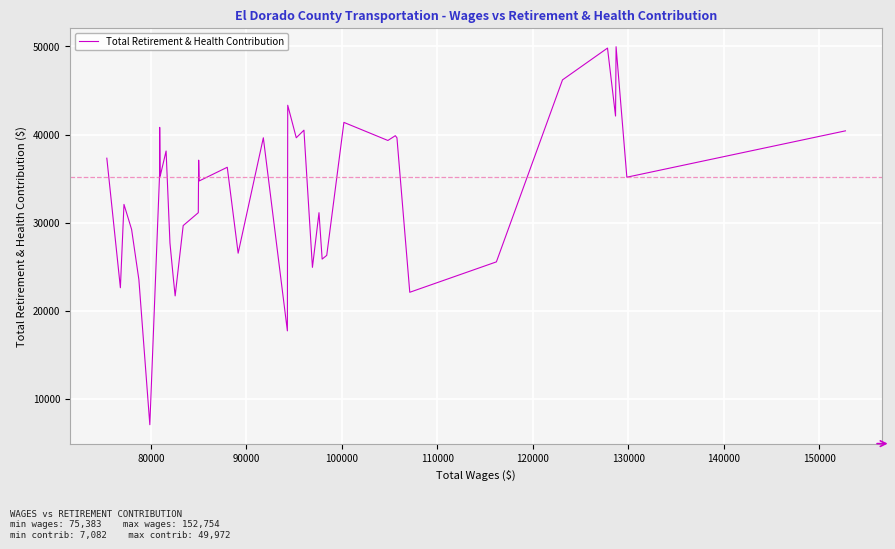

What is the difference between the maximum and minimum values?

42890